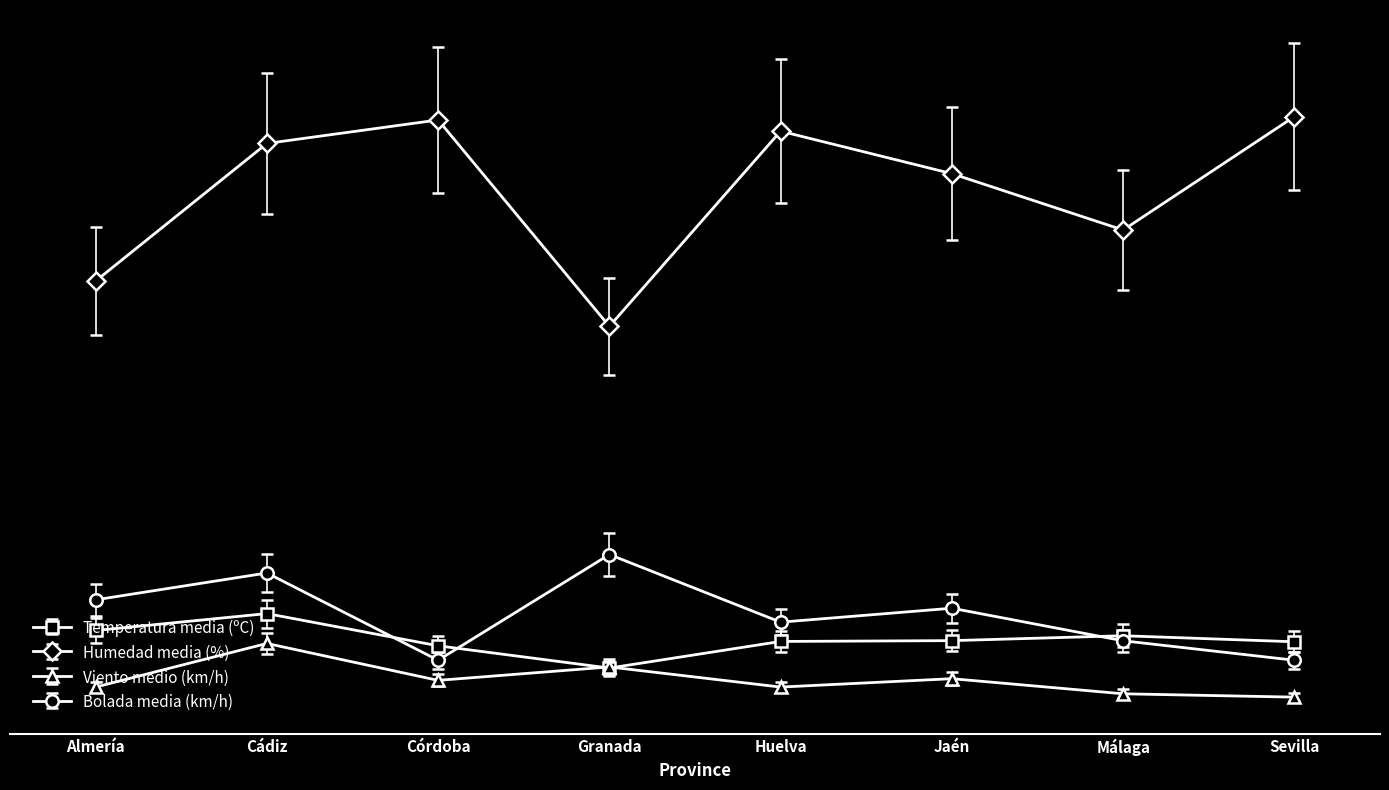

Is this an area chart (filled region under the line)?

No